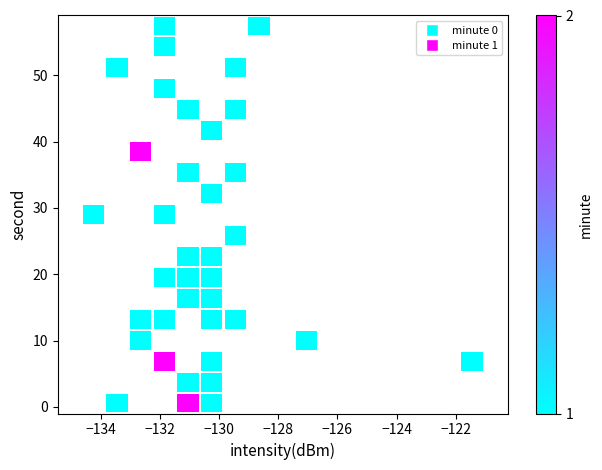

What is the range of Y values (max minus min)?

58